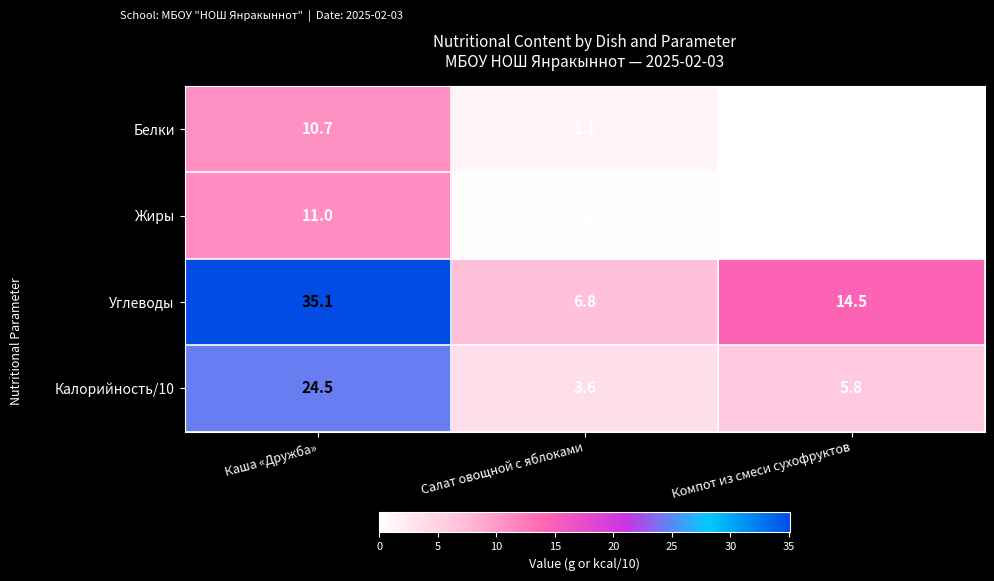

Count the number of data series in this chart.

4